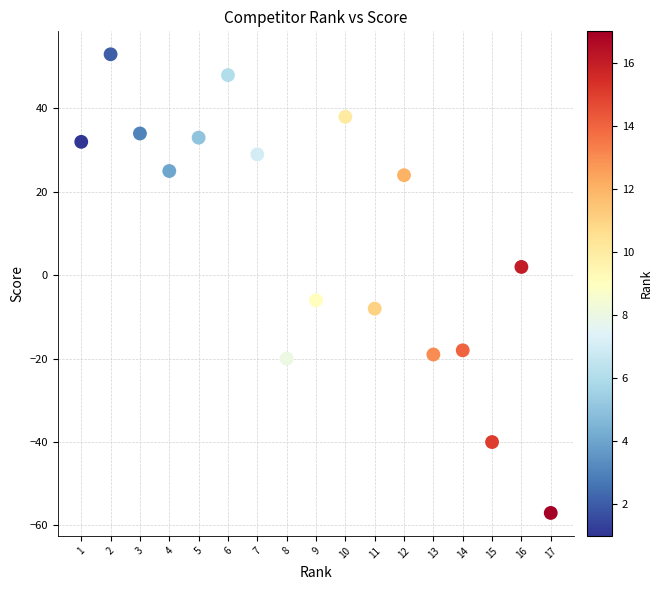

What is the range of X values (max minus min)?

16